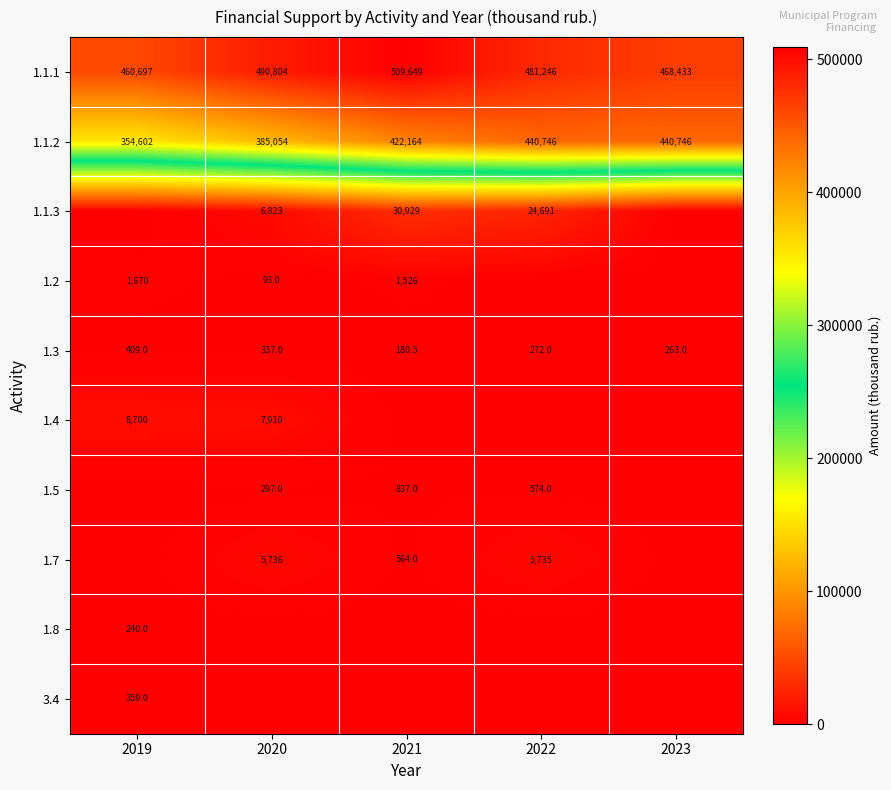

What is the difference between the 1.2 values at 2020 and 2019?

1577.0